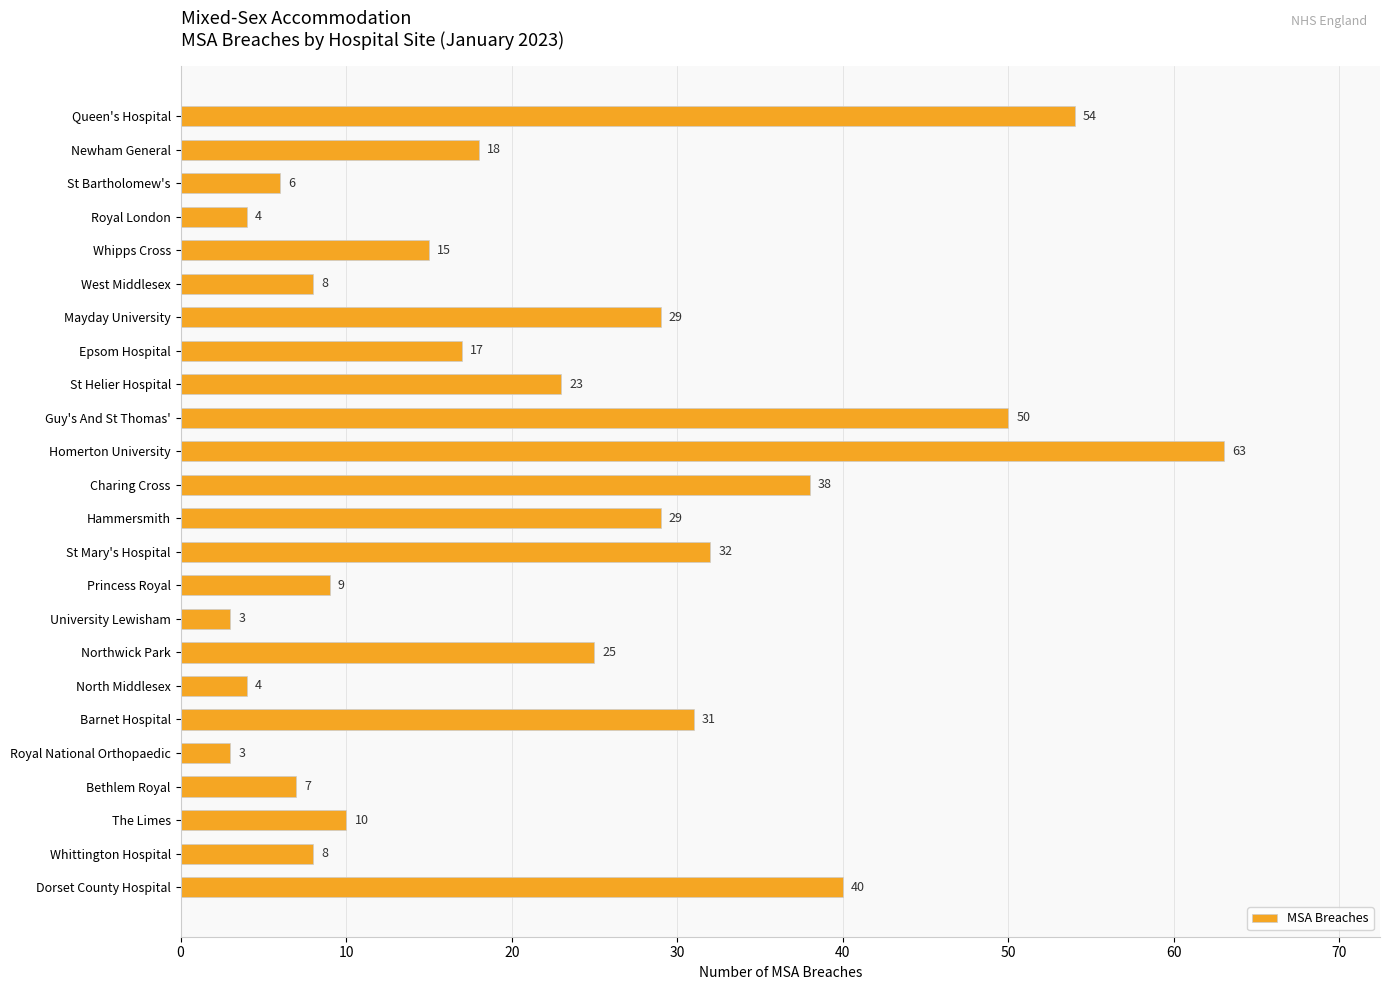

The chart shows a value of 29 at Mayday University. True or false?

True